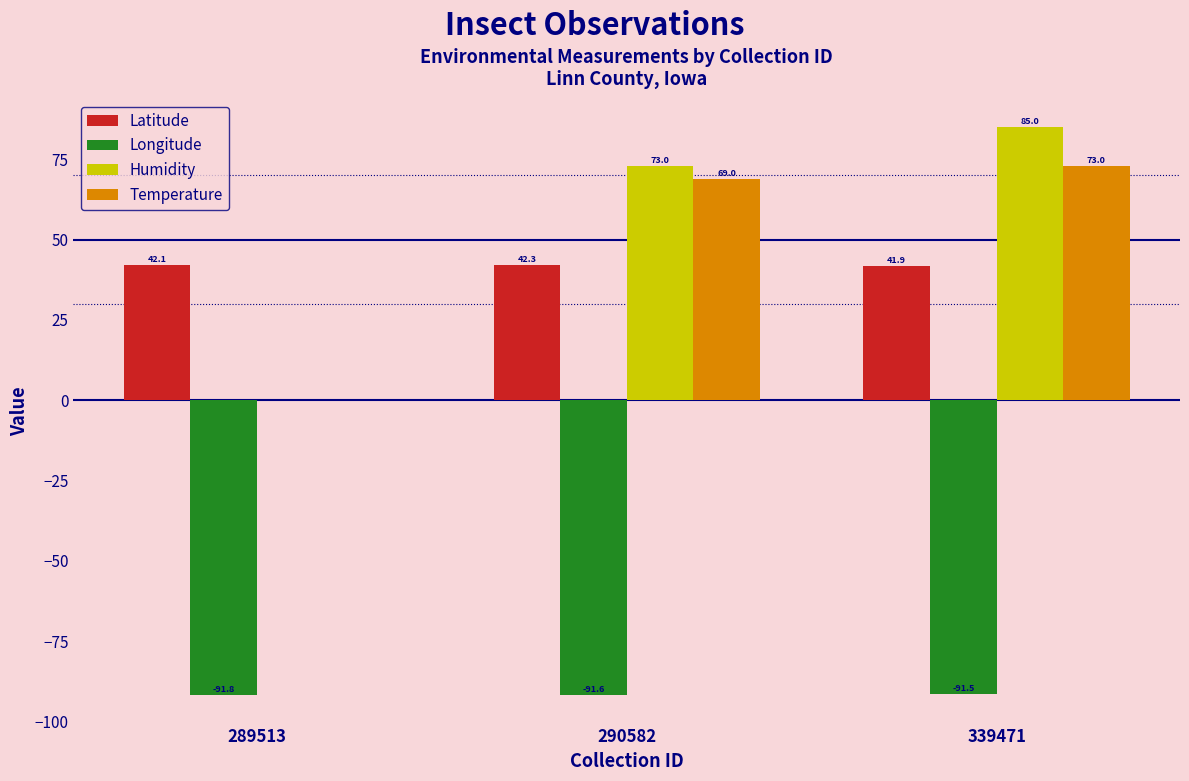

True or false: Temperature has a value of 119.9 at 290582.

False